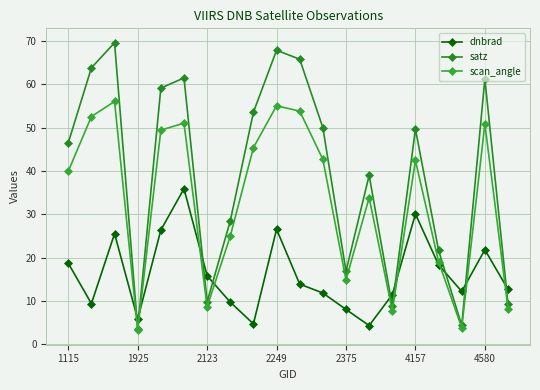

How many values in the scan_angle series are below 42?

10